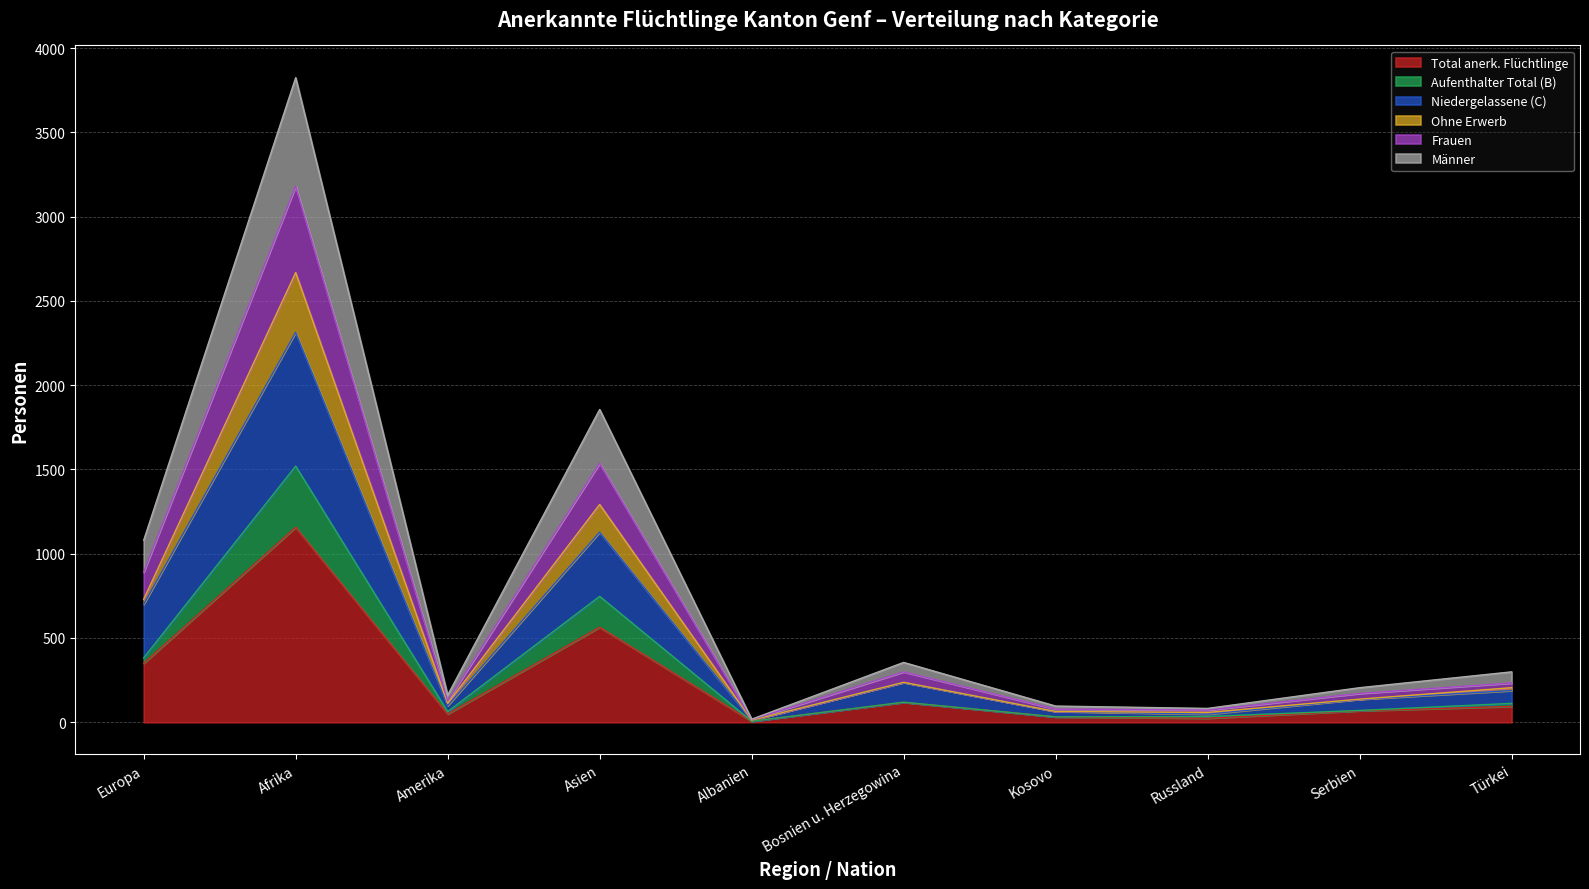

What is the highest value of the Total anerk. Flüchtlinge series?

1157